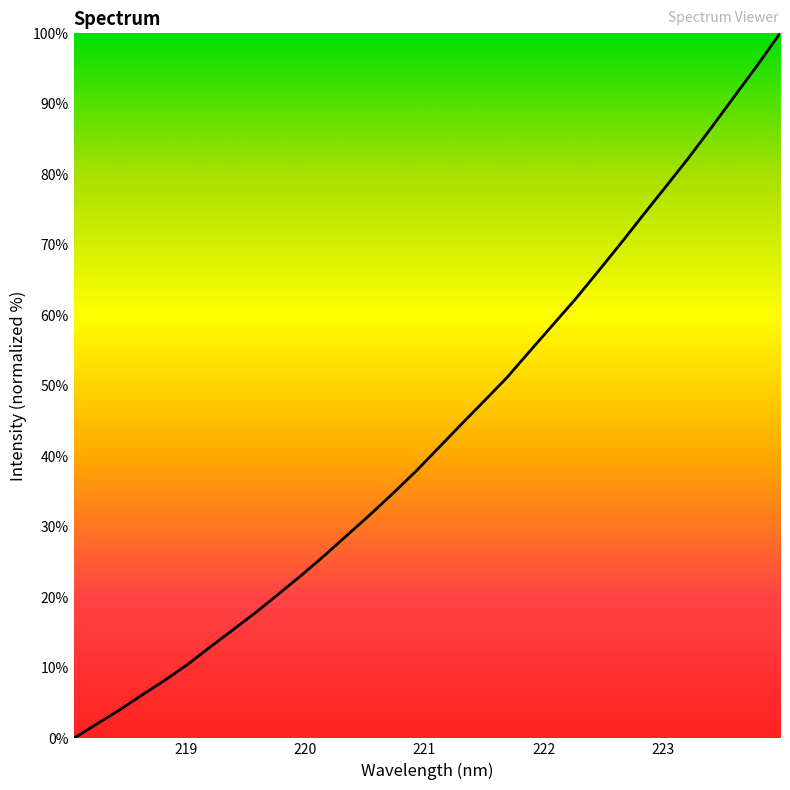

What is the greatest value displayed?

100.0